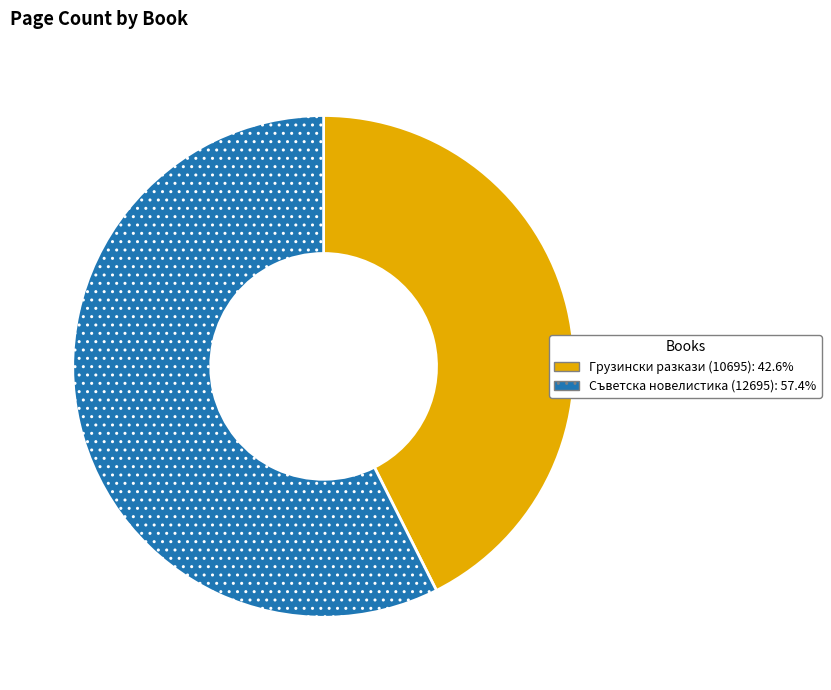

Combined, do Грузински разкази (10695): 42.6% and Съветска новелистика (12695): 57.4% account for over 50%?

Yes